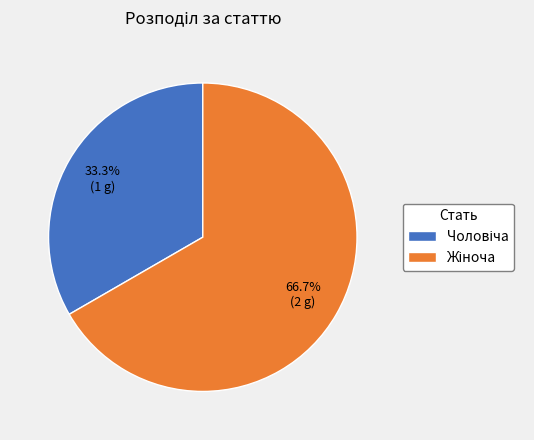

How many segments does this pie chart have?

2